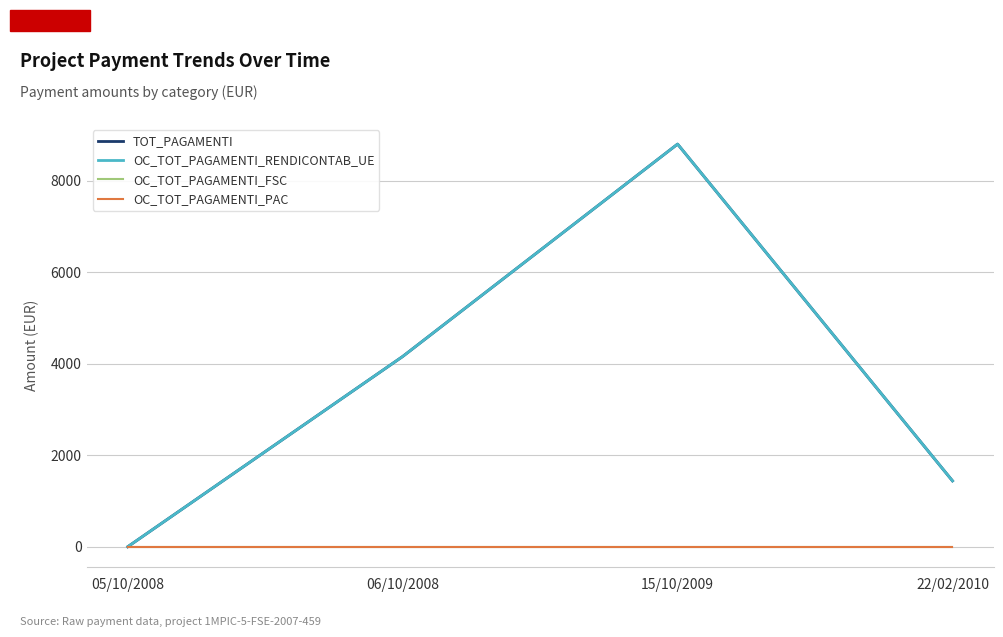

Does the chart display data point markers on the line(s)?

No